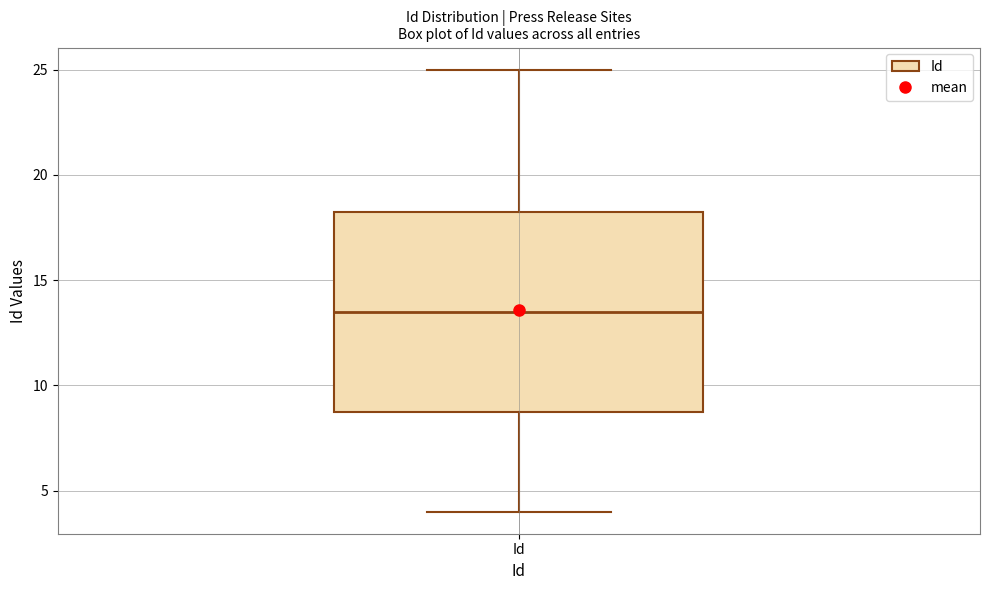

Transcribe this box plot: give where the median line is, the range the box spans, and where the two whiskers end, as read against the y-axis. The values are not printed on the chart, so give them approximately, as read against the axis.

median 13.5, box 9.0 to 18.5, whiskers 4.0 to 25.0